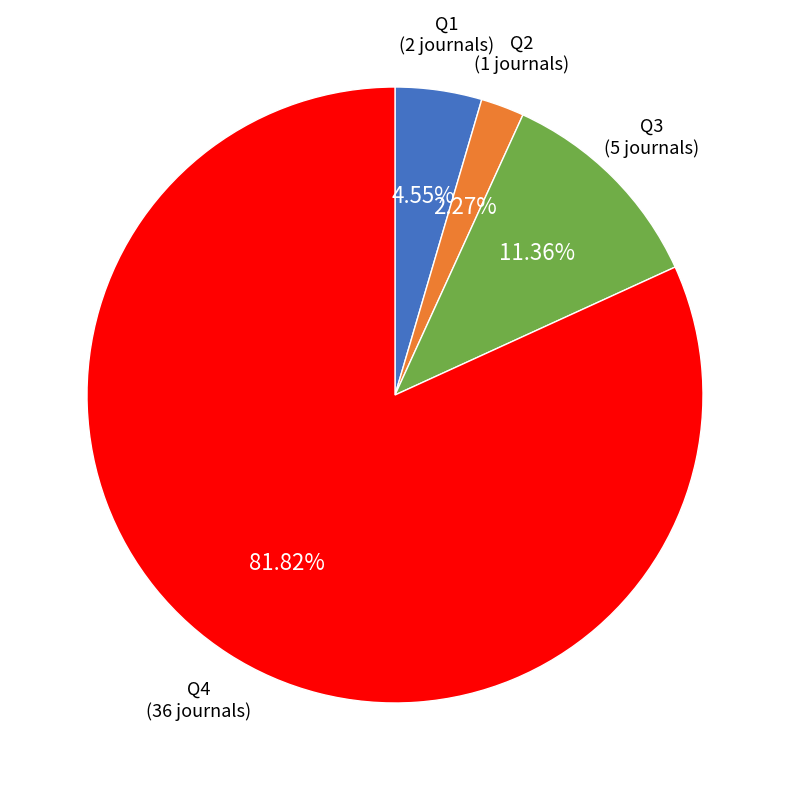

Is the sum of Q1 and Q4 greater than half?

Yes